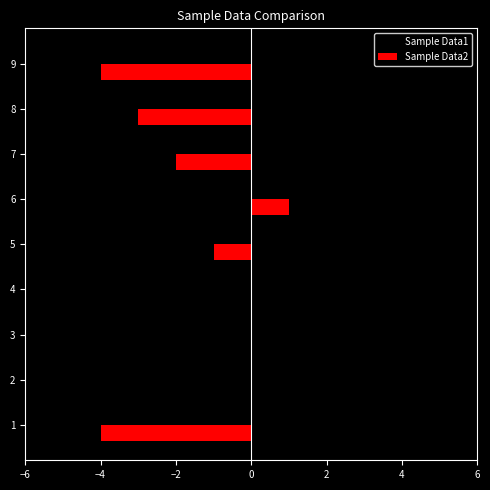

Is the value of Sample Data2 at 5 greater than the value of Sample Data1 at 4?

Yes